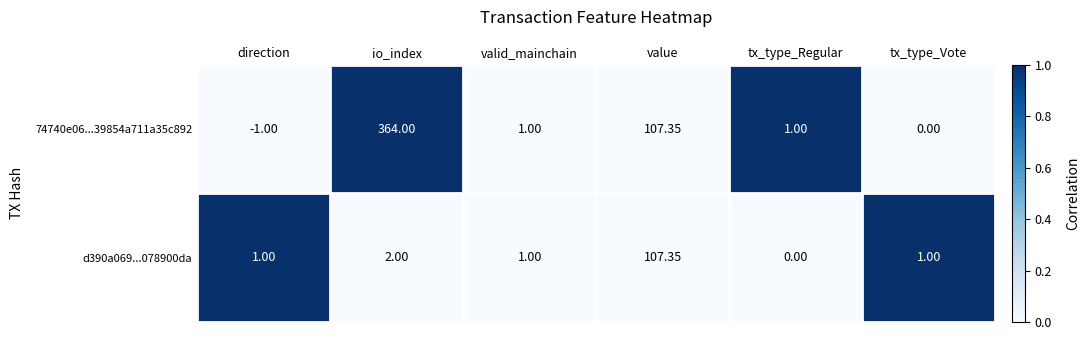

Is the value of 74740e06...39854a711a35c892 at direction greater than the value of d390a069...078900da at tx_type_Vote?

No